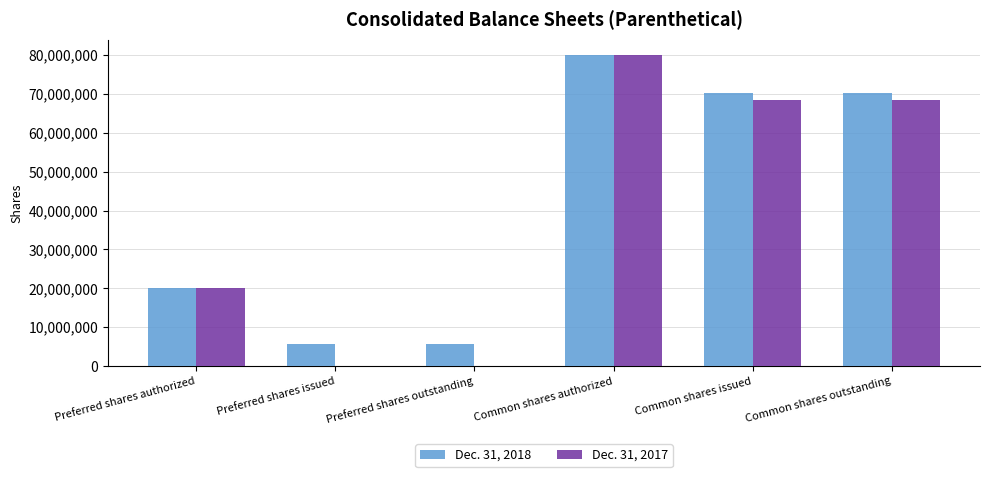

The Dec. 31, 2017 series shows 80000000 at Common shares authorized. True or false?

True